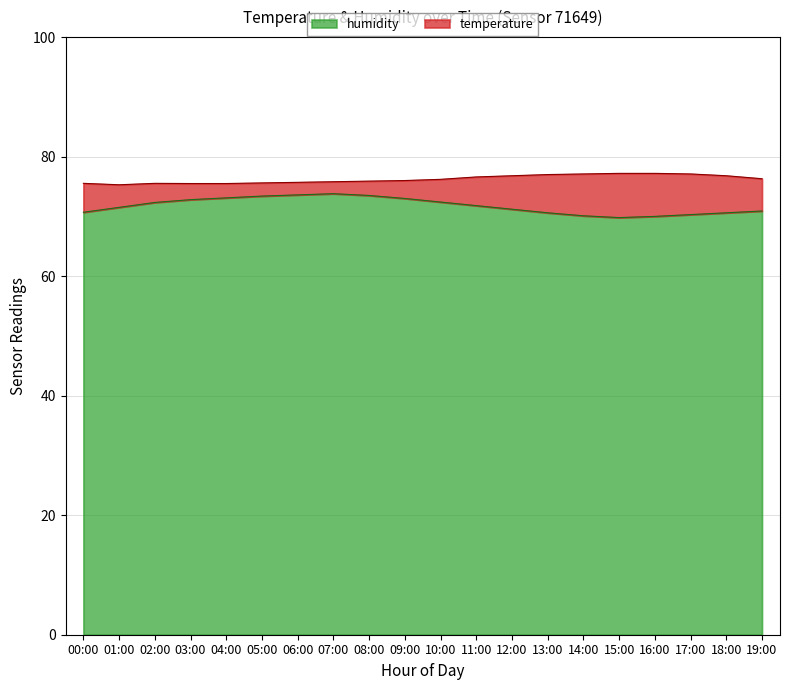

List the labels in order of value, largest first.

07:00, 06:00, 08:00, 05:00, 04:00, 09:00, 03:00, 10:00, 02:00, 11:00, 01:00, 12:00, 19:00, 00:00, 13:00, 18:00, 17:00, 14:00, 16:00, 15:00